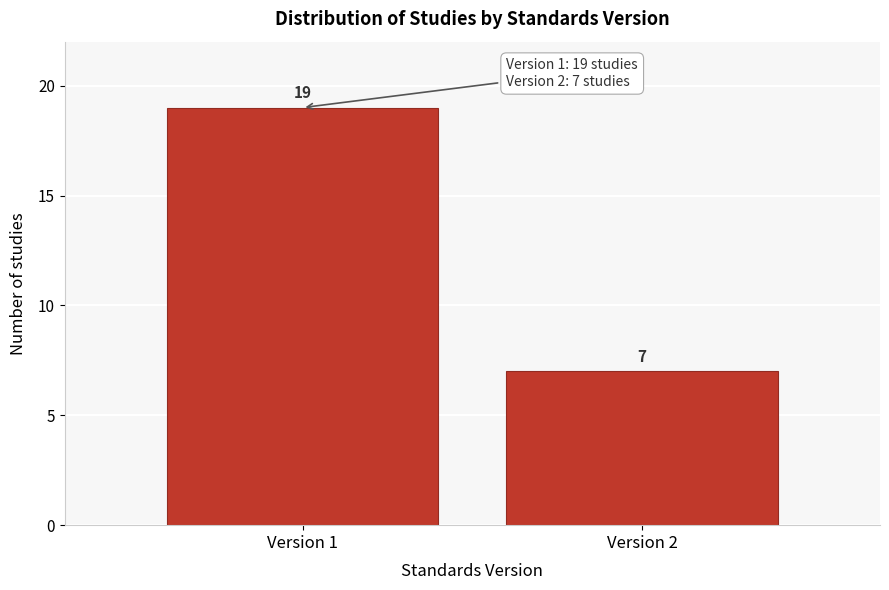

Reading left to right, transcribe all the data shown in this chart.

Version 1=19	Version 2=7